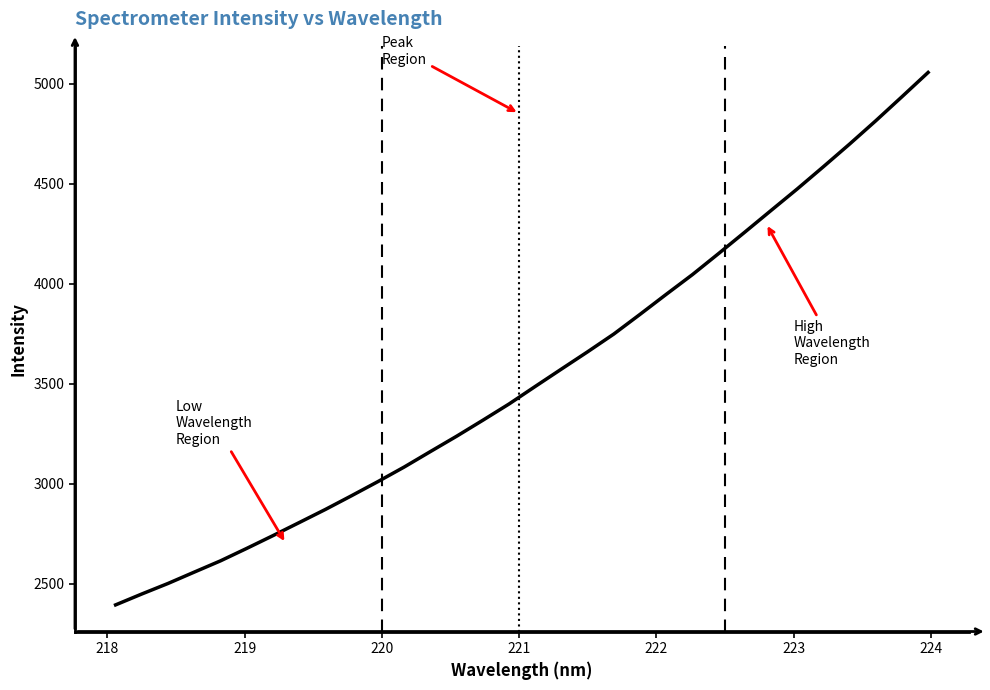

Does the chart display data point markers on the line(s)?

No